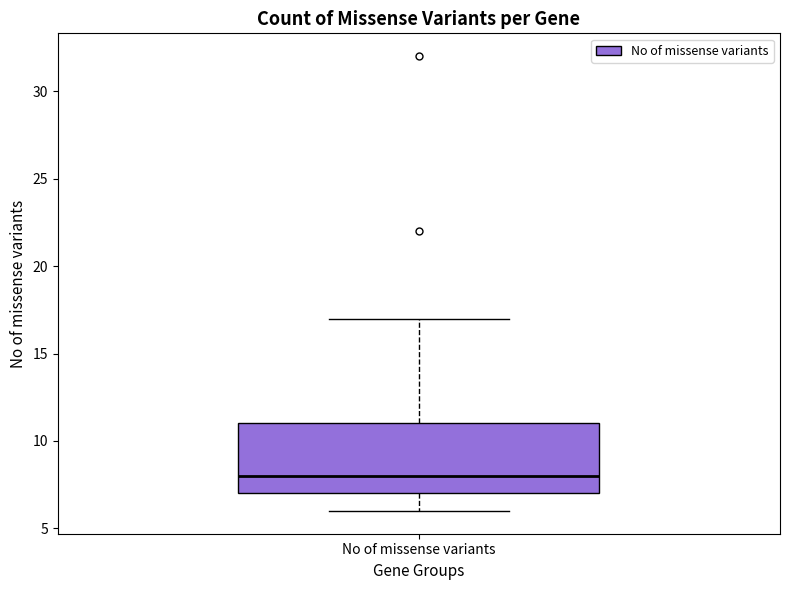

Where does the median line of the box for No of missense variants sit on the y-axis? The values are not printed on the chart, so give them approximately, as read against the axis.

8